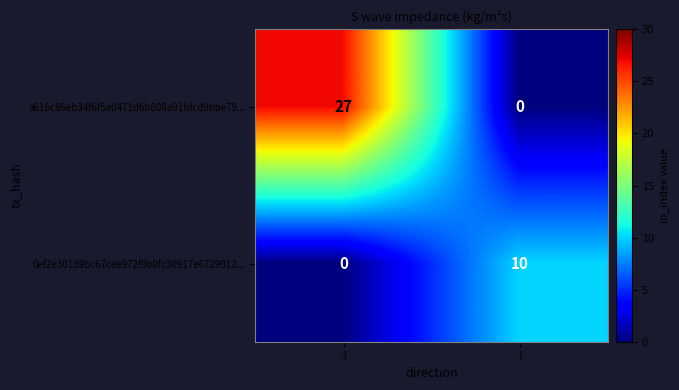

How many categories are shown in the chart?

2